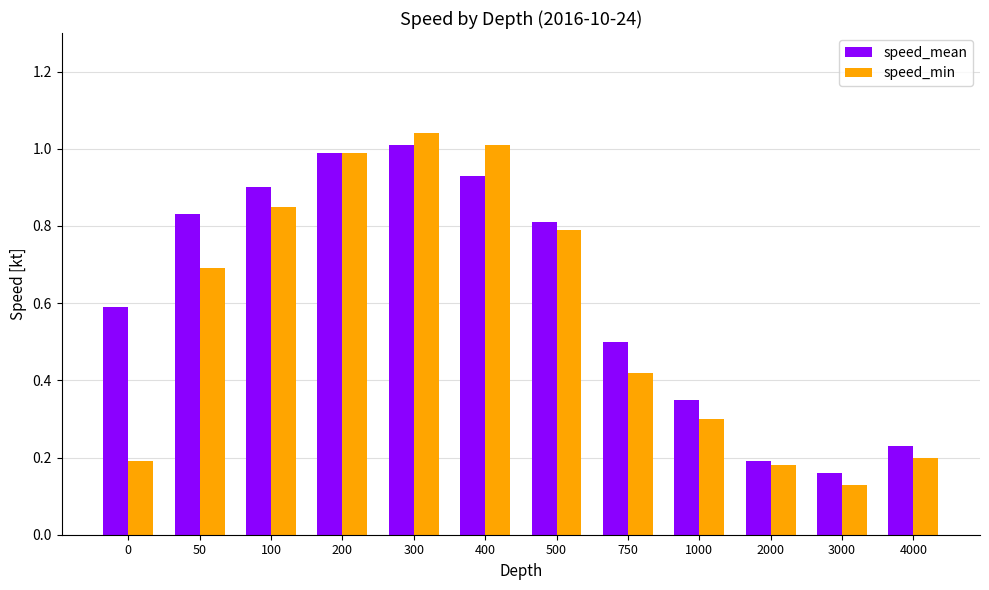

What are all the series names shown in the legend?

speed_mean, speed_min